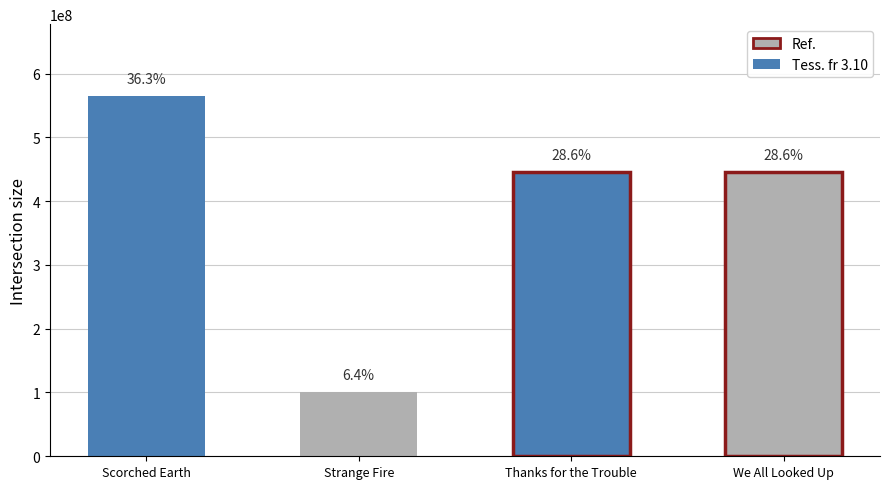

Between Strange Fire and Scorched Earth, which is larger?

Scorched Earth